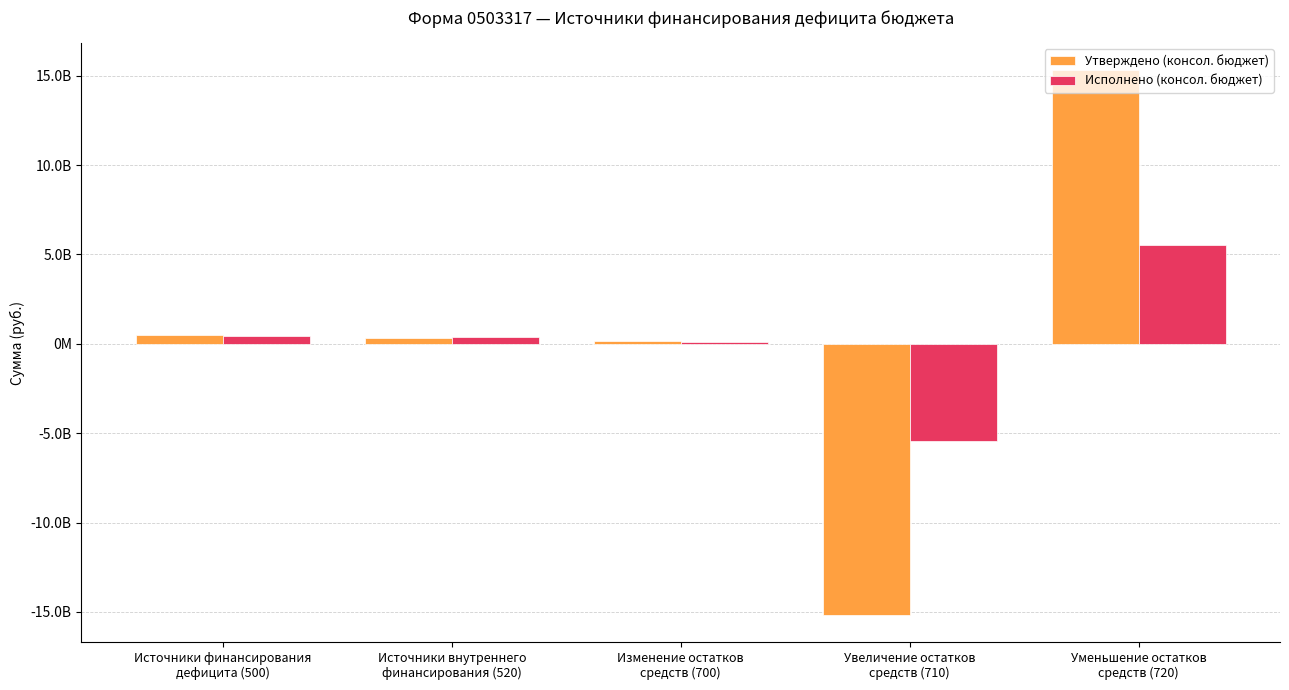

What are all the series names shown in the legend?

Утверждено (консол. бюджет), Исполнено (консол. бюджет)